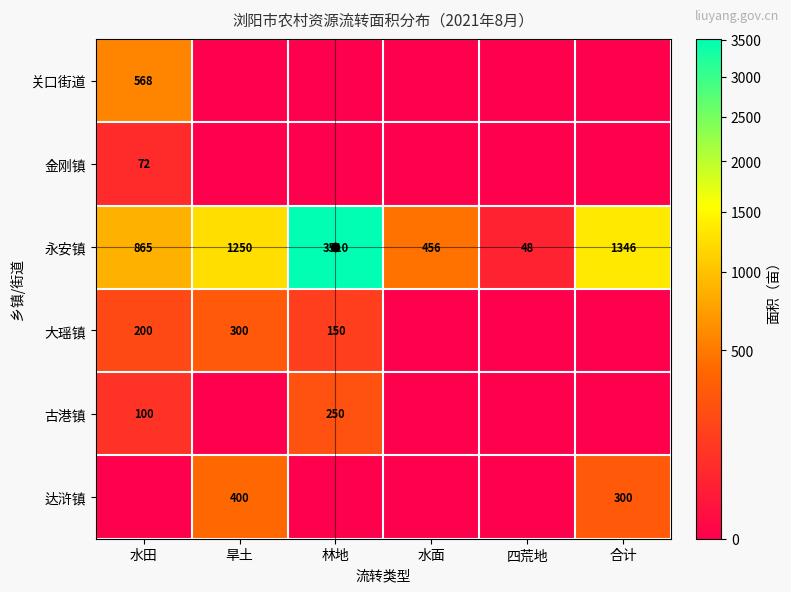

Which label corresponds to the largest value in the chart?

林地